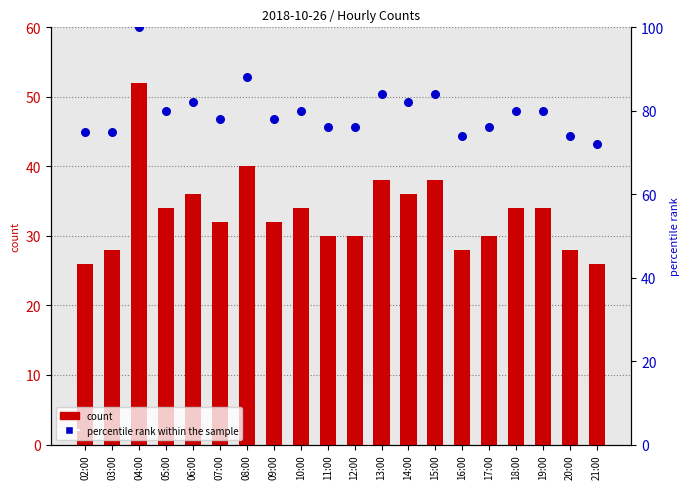

Which series reaches the minimum Y coordinate?

count